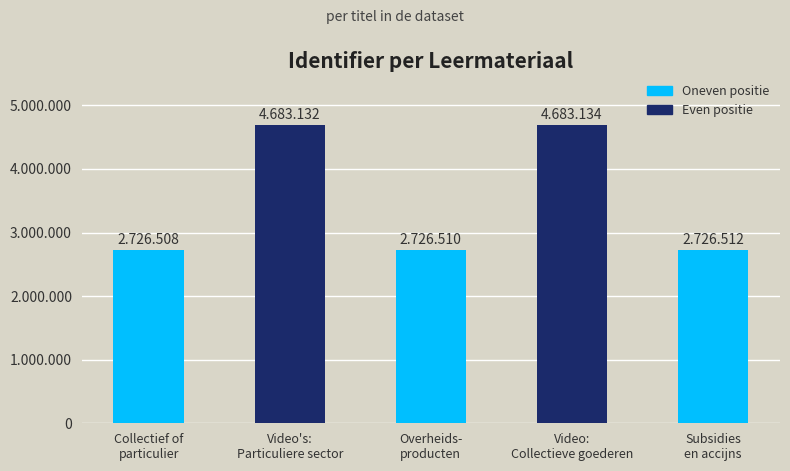

Are the bars horizontal?

No